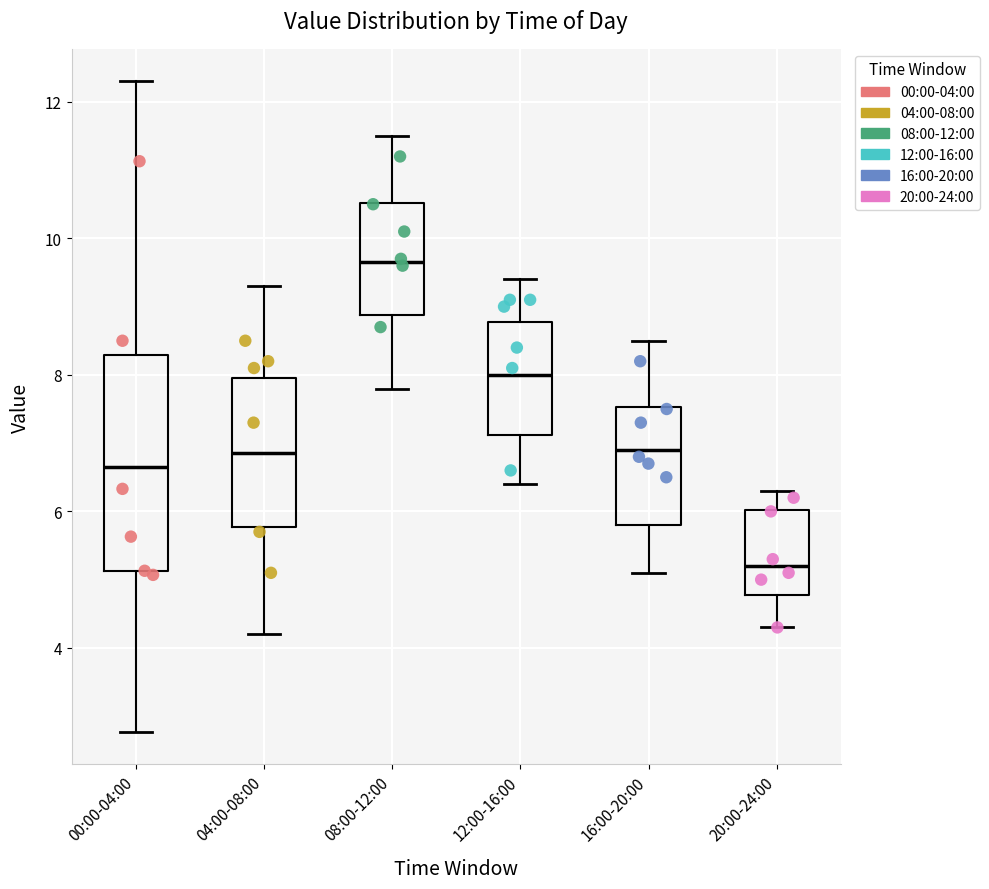

Which box has the lowest median line?

20:00-24:00